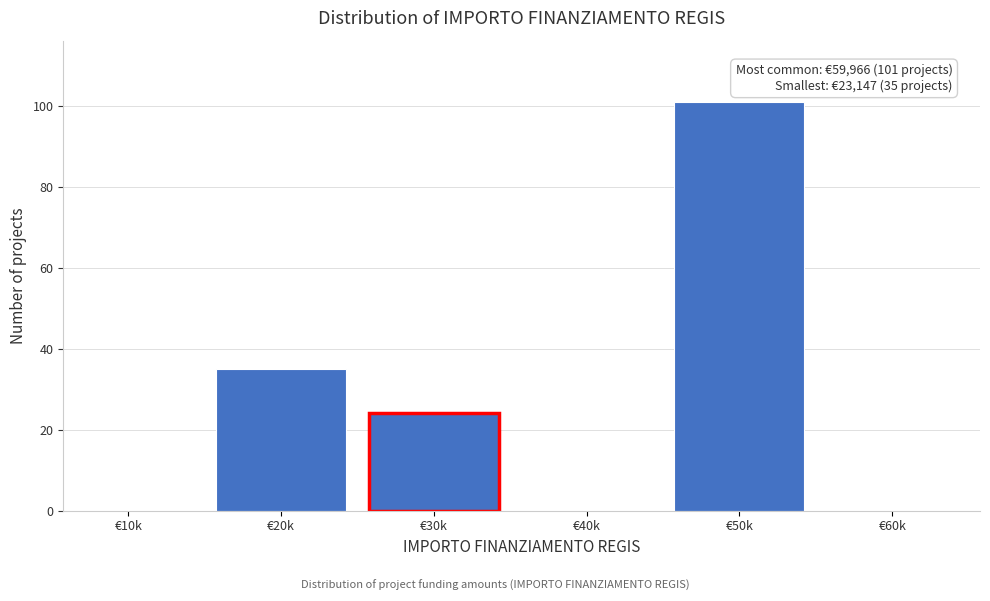

Reading left to right, extract all data points from this chart.

€10k=0	€20k=35	€30k=24	€40k=0	€50k=101	€60k=0